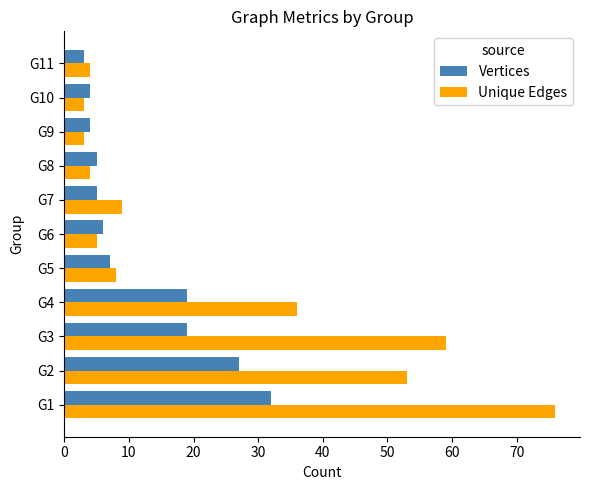

How many data points in Vertices are less than 6?

5